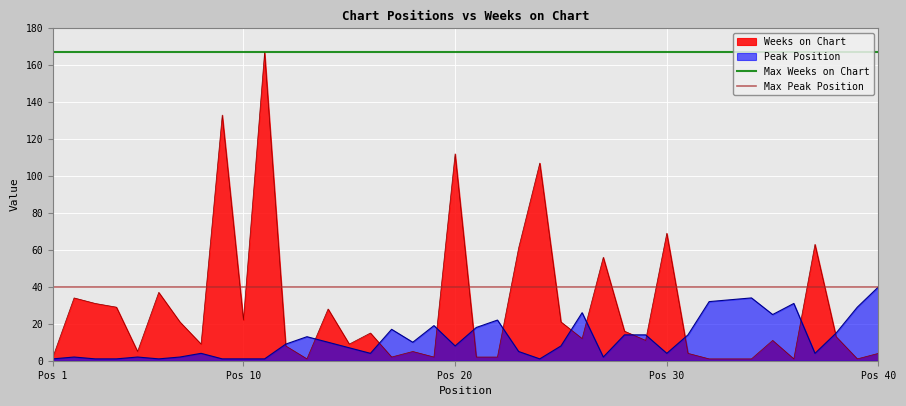

Where is Weeks on Chart nearest to the value 84?

Pos 30